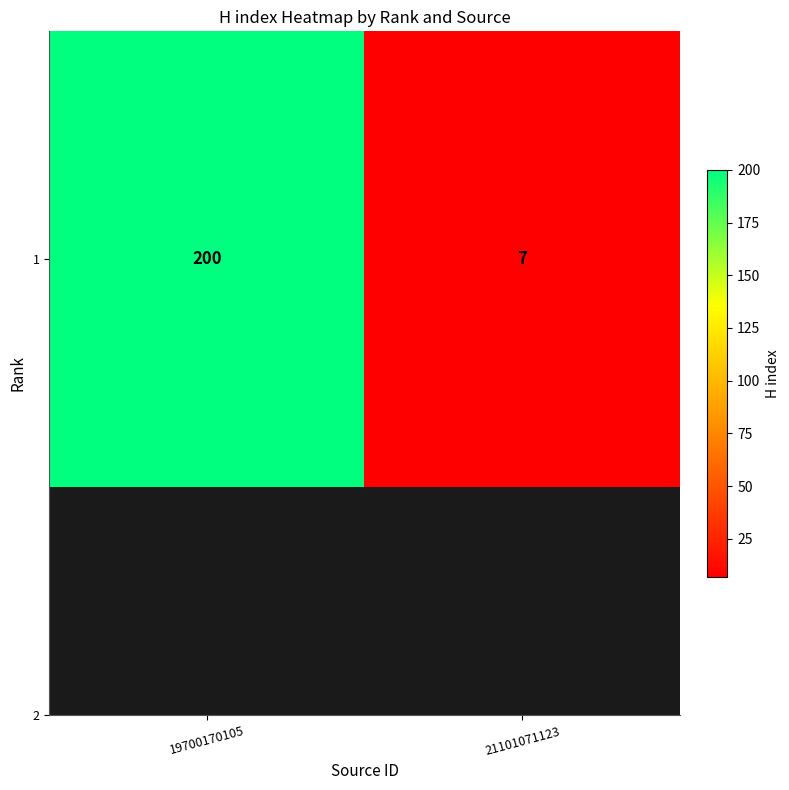

What is the maximum value shown in the chart?

200